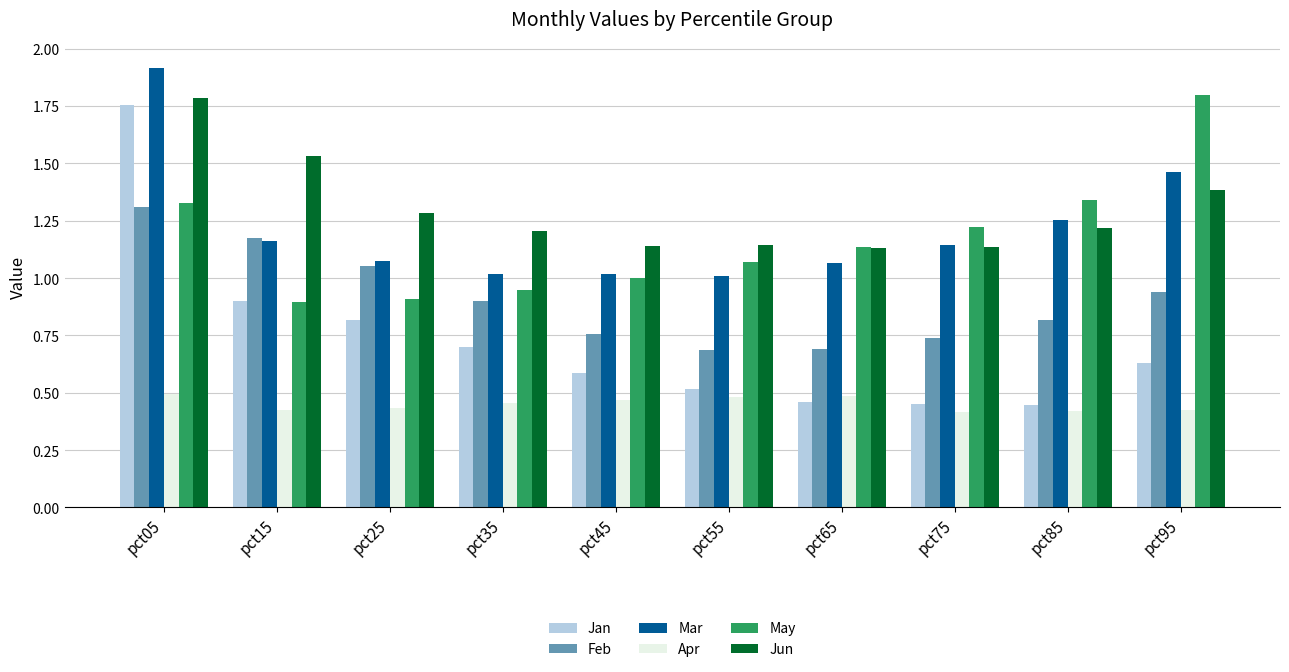

What is the maximum value shown in the chart?

1.9